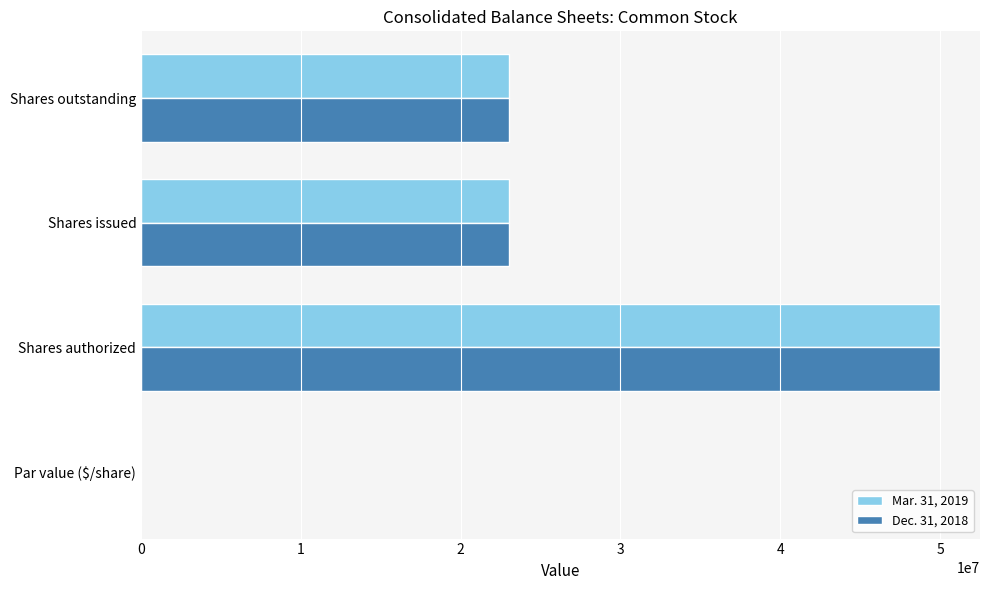

What are all the series names shown in the legend?

Mar. 31, 2019, Dec. 31, 2018